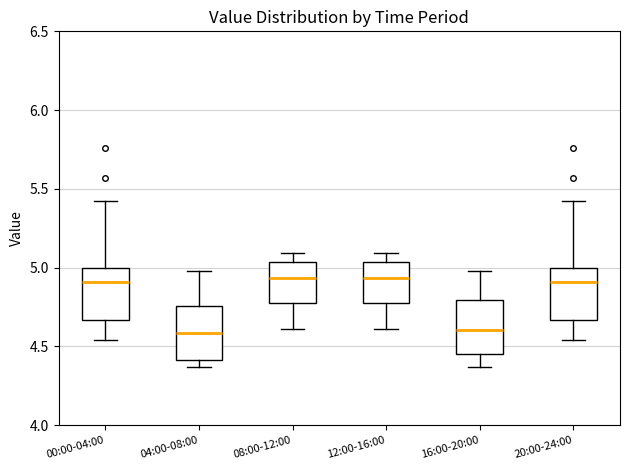

Reading left to right, transcribe this box plot: for each box, give where its median line is, the range the box spans, and where its two whiskers end, as read against the y-axis. The values are not printed on the chart, so give them approximately, as read against the axis.

00:00-04:00: median 4.90, box 4.65 to 5.00, whiskers 4.55 to 5.40
04:00-08:00: median 4.60, box 4.40 to 4.75, whiskers 4.35 to 5.00
08:00-12:00: median 4.95, box 4.80 to 5.05, whiskers 4.60 to 5.10
12:00-16:00: median 4.95, box 4.80 to 5.05, whiskers 4.60 to 5.10
16:00-20:00: median 4.60, box 4.45 to 4.80, whiskers 4.35 to 5.00
20:00-24:00: median 4.90, box 4.65 to 5.00, whiskers 4.55 to 5.40